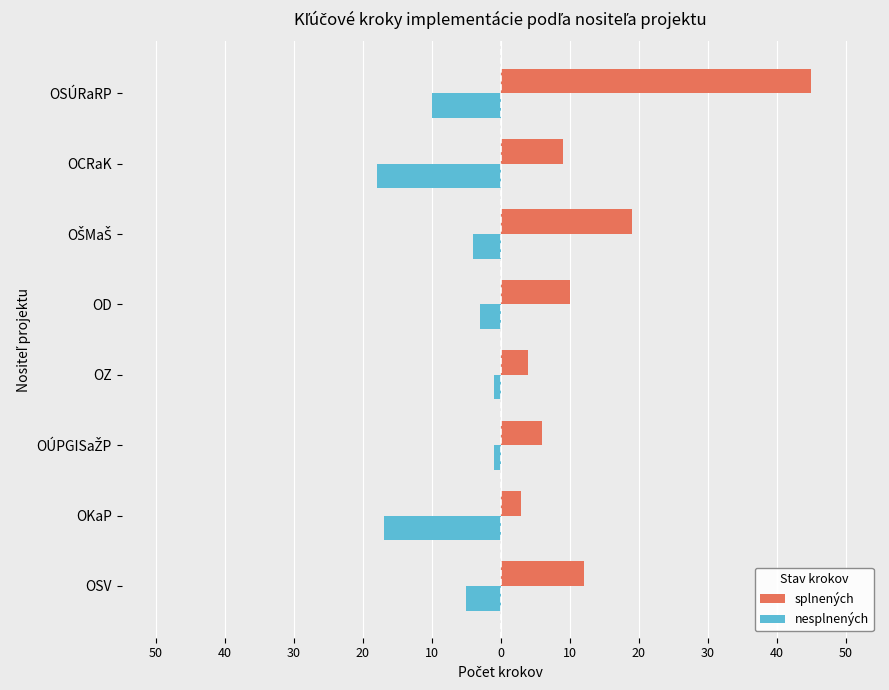

What are all the series names shown in the legend?

splnených, nesplnených